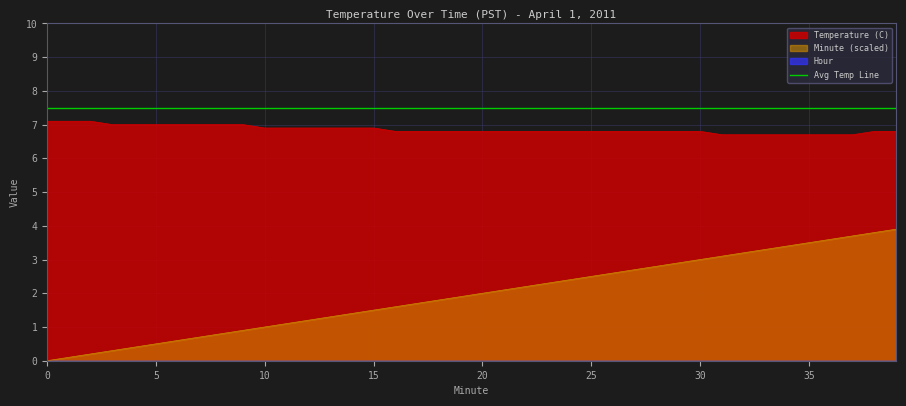

Reading right to left, list all the values displayed in this chart.

Temperature (C): 39=6.8	38=6.8	37=6.7	36=6.7	35=6.7	34=6.7	33=6.7	32=6.7	31=6.7	30=6.8	29=6.8	28=6.8	27=6.8	26=6.8	25=6.8	24=6.8	23=6.8	22=6.8	21=6.8	20=6.8	19=6.8	18=6.8	17=6.8	16=6.8	15=6.9	14=6.9	13=6.9	12=6.9	11=6.9	10=6.9	9=7.0	8=7.0	7=7.0	6=7.0	5=7.0	4=7.0	3=7.0	2=7.1	1=7.1	0=7.1
Minute: 39=3.9	38=3.8	37=3.7	36=3.6	35=3.5	34=3.4	33=3.3	32=3.2	31=3.1	30=3.0	29=2.9	28=2.8	27=2.7	26=2.6	25=2.5	24=2.4	23=2.3	22=2.2	21=2.1	20=2.0	19=1.9	18=1.8	17=1.7	16=1.6	15=1.5	14=1.4	13=1.3	12=1.2	11=1.1	10=1.0	9=0.9	8=0.8	7=0.7	6=0.6	5=0.5	4=0.4	3=0.3	2=0.2	1=0.1	0=0.0